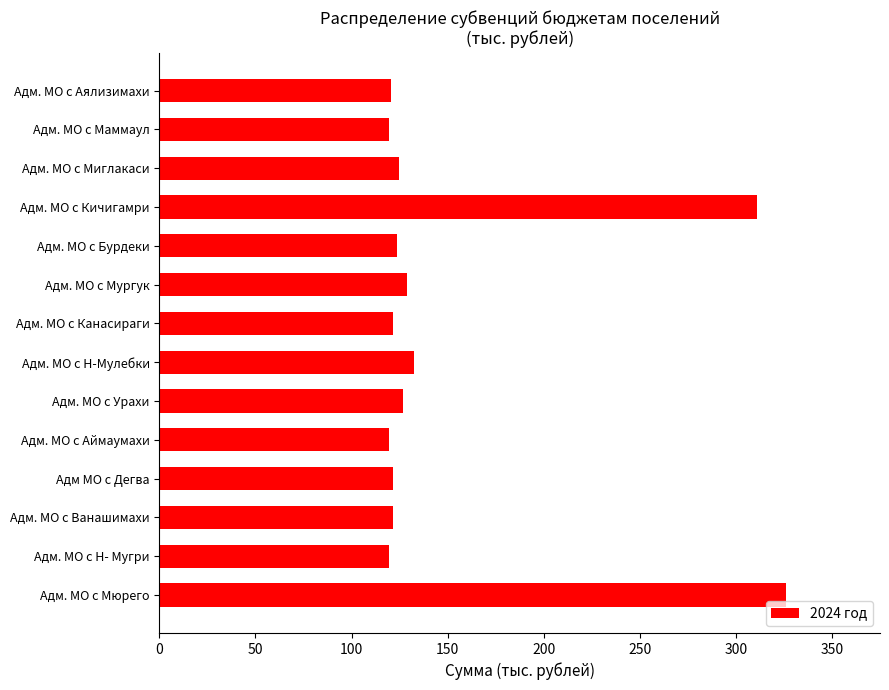

Is it true that the value at Адм. МО с Аймаумахи is 156.2?

False